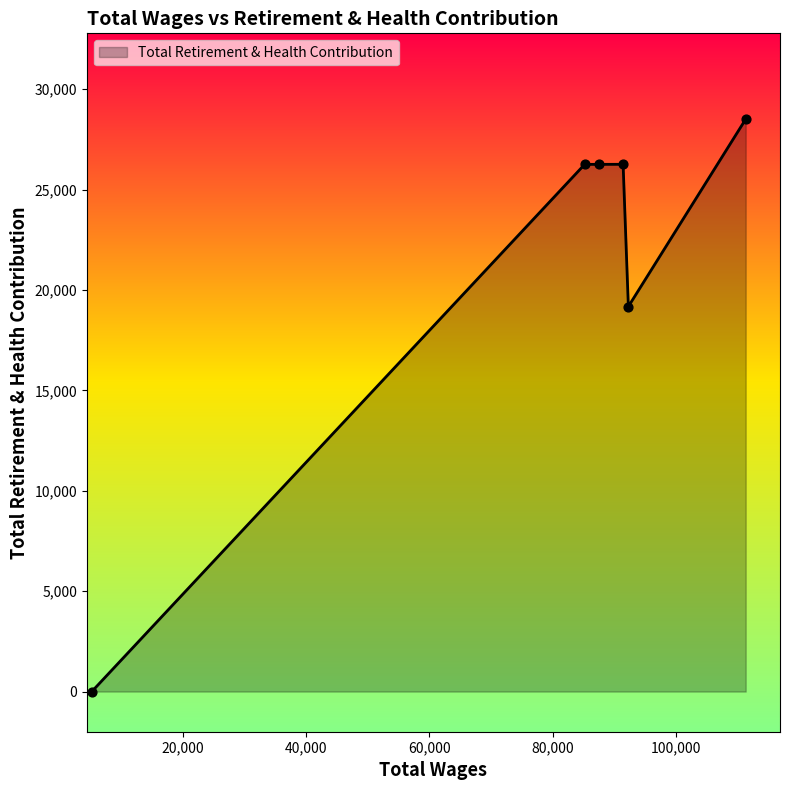

What is the greatest value displayed?

28505